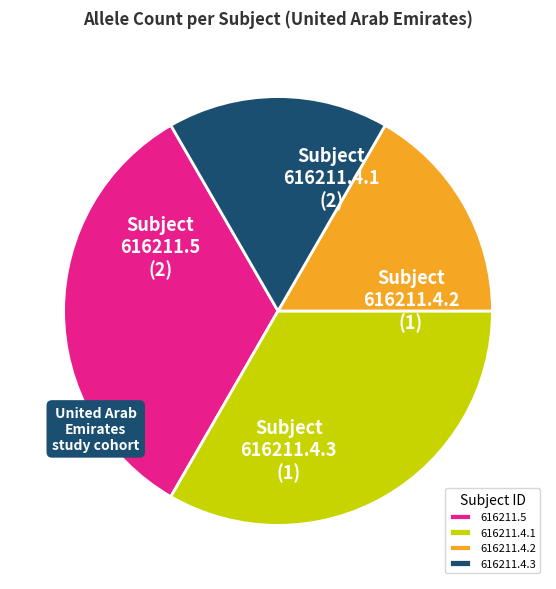

Is 616211.4.2 the majority of the pie?

No